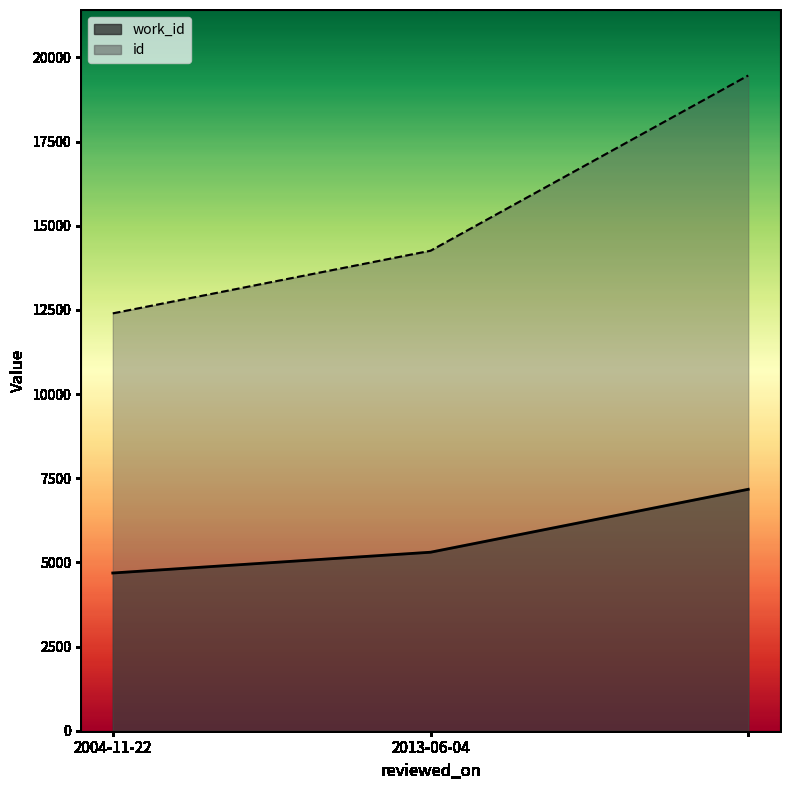

At how many categories does at least one series exceed 18114?

1